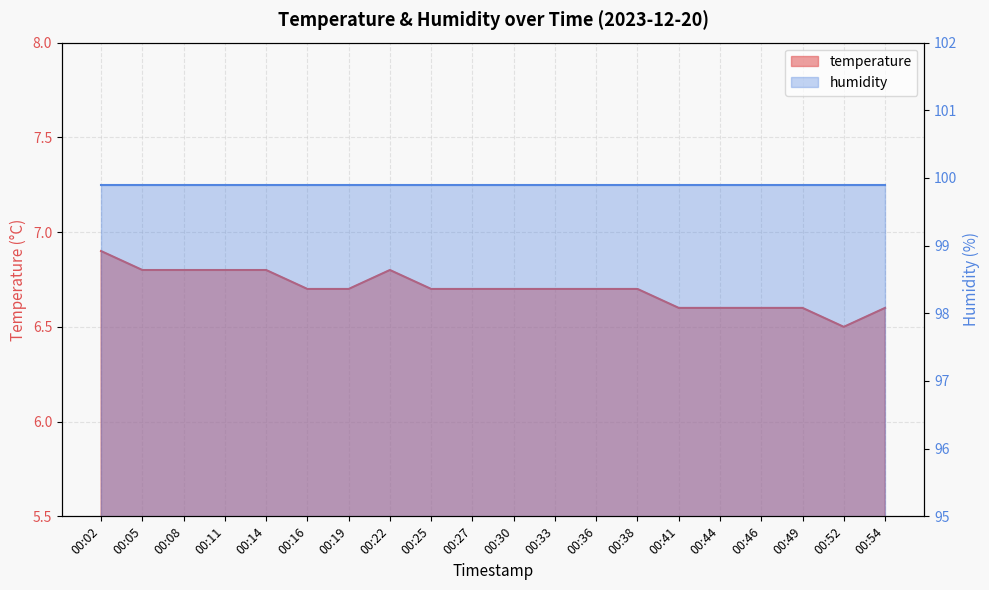

What is the ratio of the value at 00:05 to the value at 00:36?

1.0